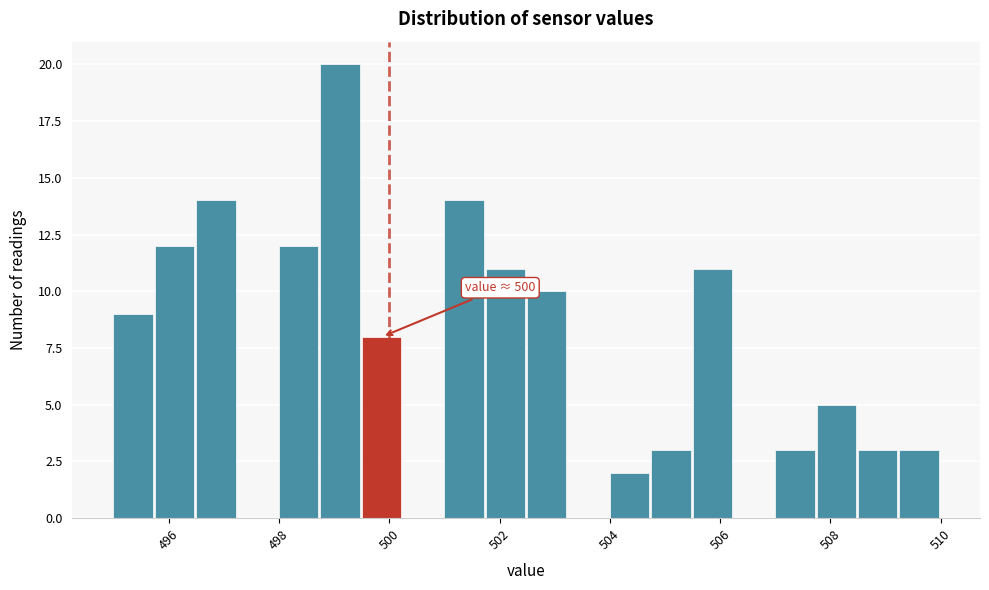

Around what value on the x-axis is the tallest bar? Give the approximate position of its centre, as read against the axis.

499.2